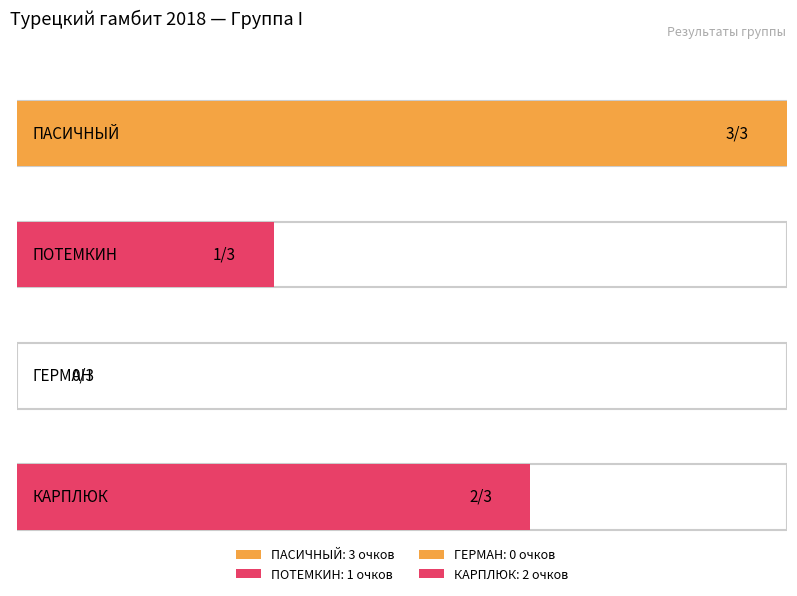

What is the difference between the values at КАРПЛЮК and ПОТЕМКИН?

1